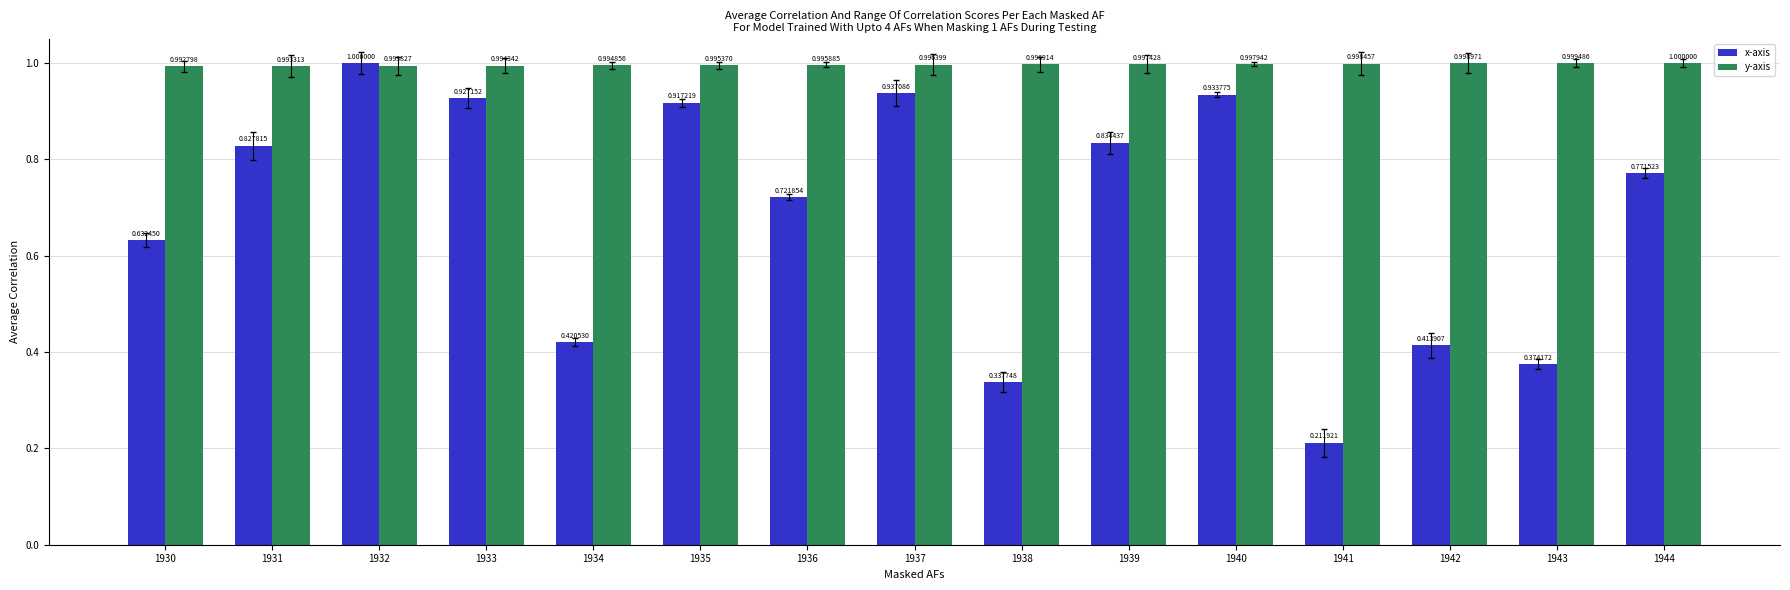

Does the chart contain stacked bars?

No